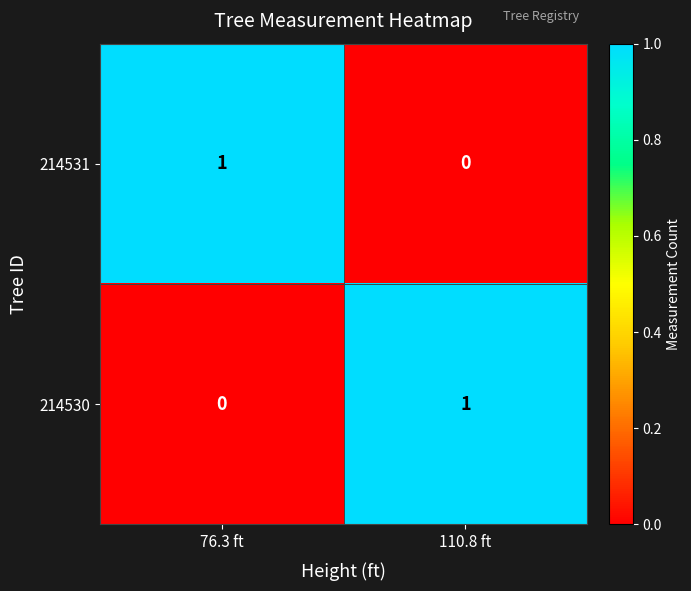

Rank the series at 76.3 ft from lowest to highest value.

214530, 214531